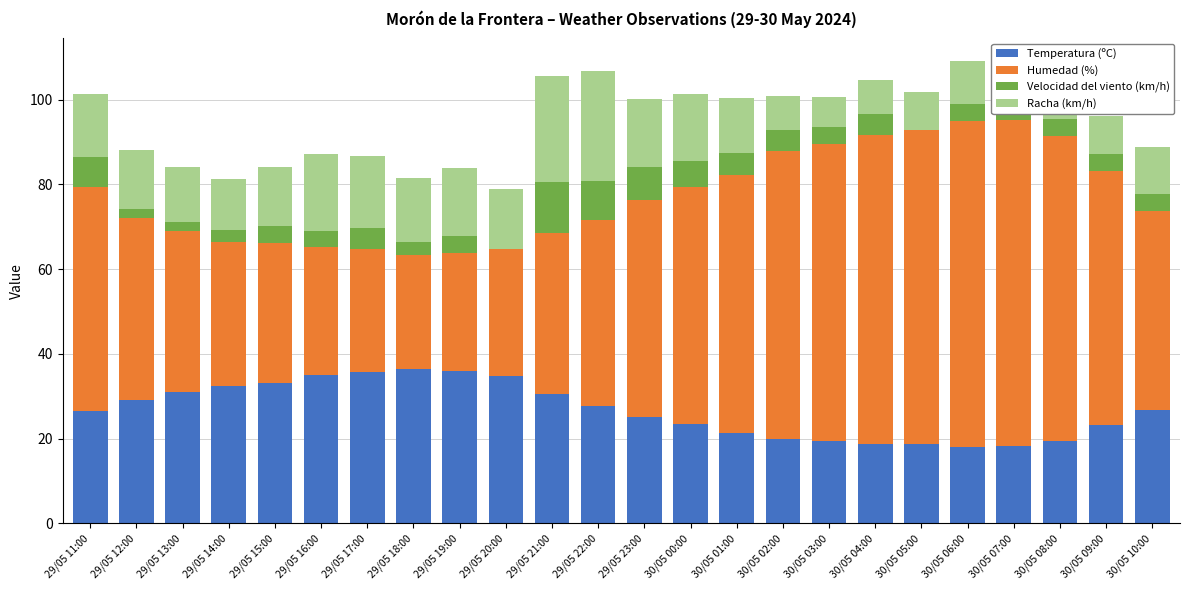

Read the Humedad (%) value at 30/05 02:00.

68.0